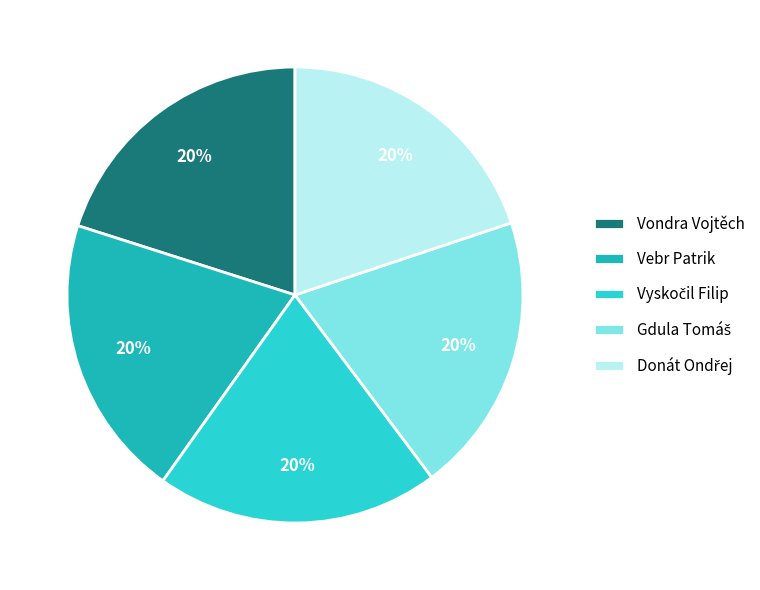

To the nearest percent, what is the average slice percentage?

20%